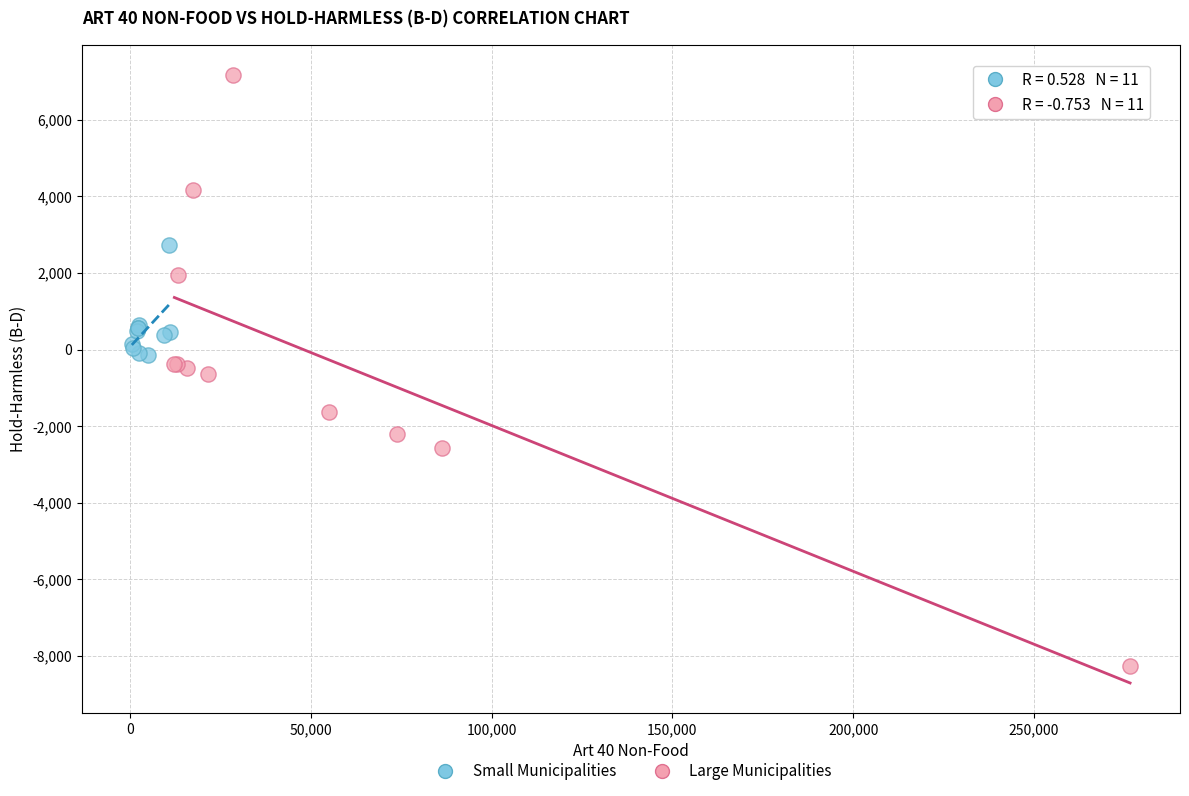

Which series has the widest spread of Y values?

Large Municipalities